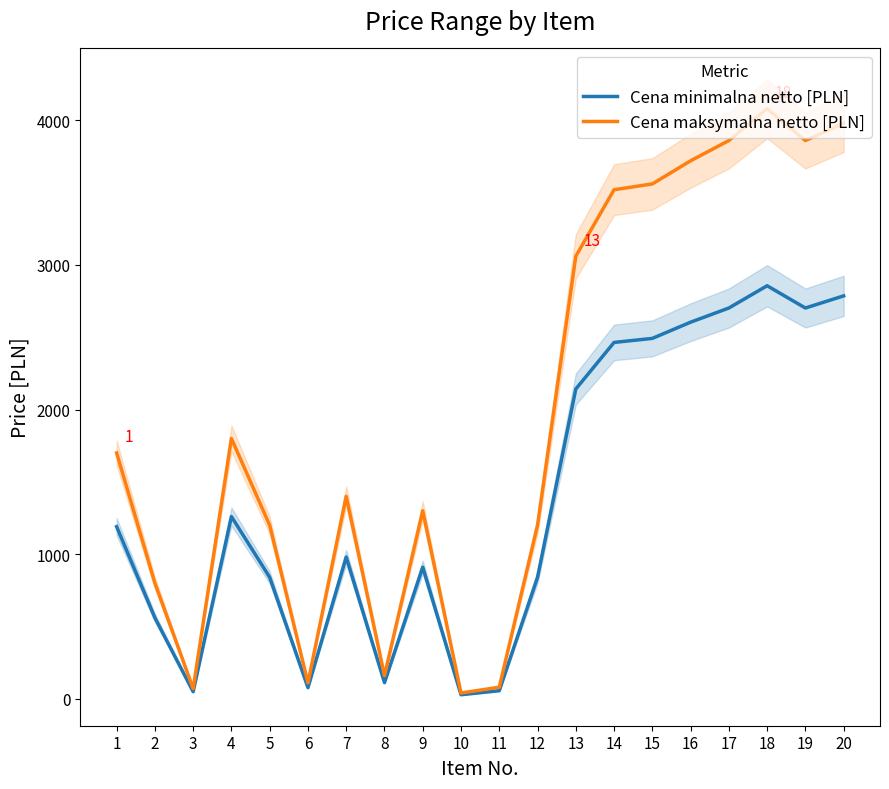

What is the difference between the maximum and minimum values in the Cena minimalna netto [PLN] series?

2828.0